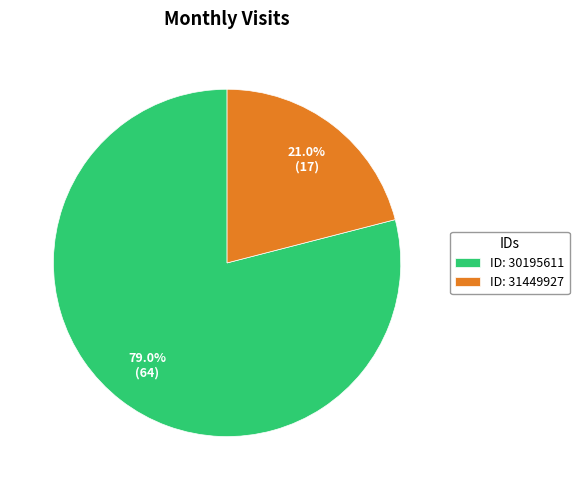

Rank the categories by value from highest to lowest.

ID: 30195611, ID: 31449927